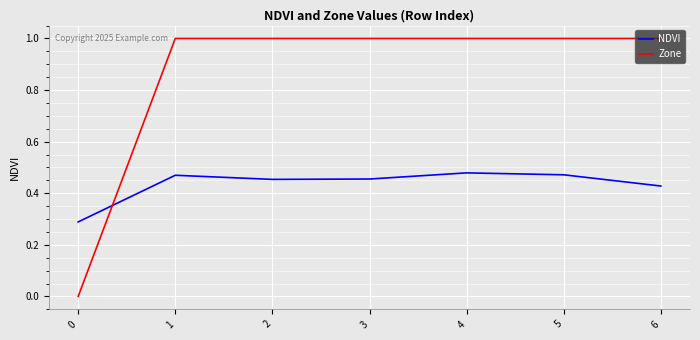

Does the chart display data point markers on the line(s)?

No